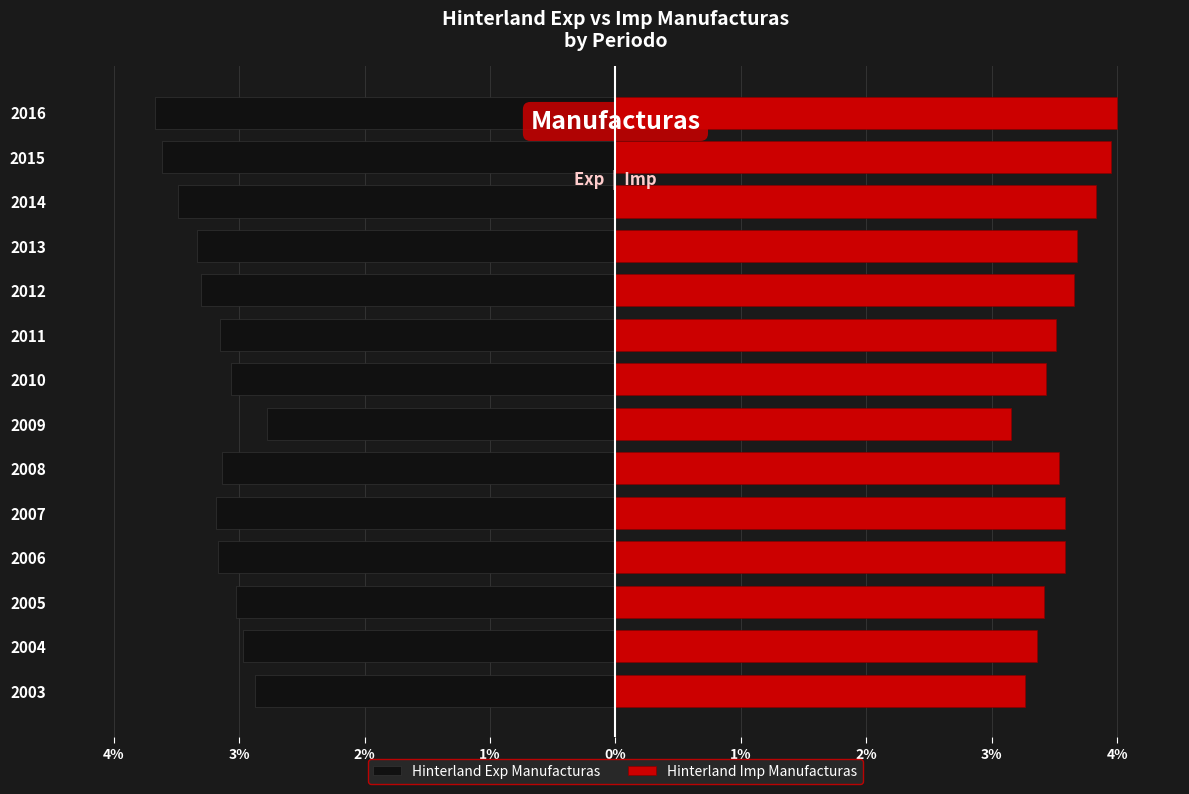

What is the difference between the second highest and second lowest values in the Hinterland Imp Manufacturas series?

0.7